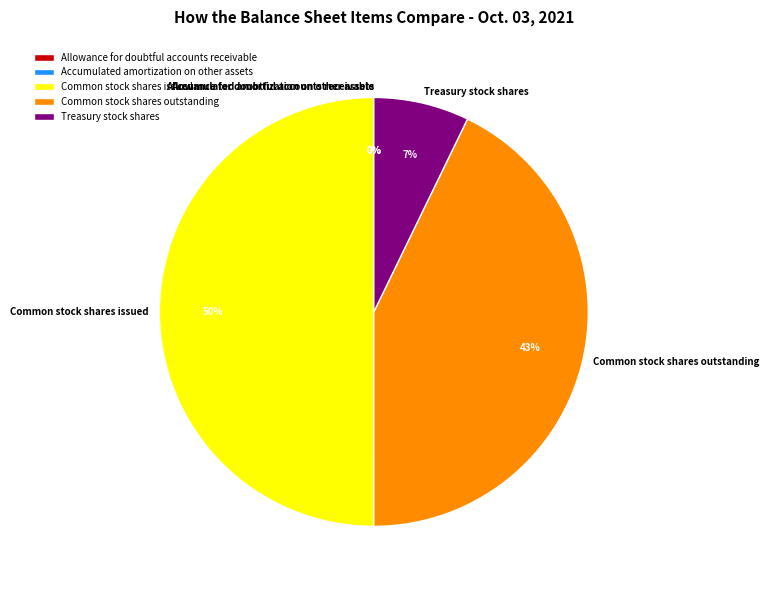

Does Treasury stock shares account for over 50% of the chart?

No